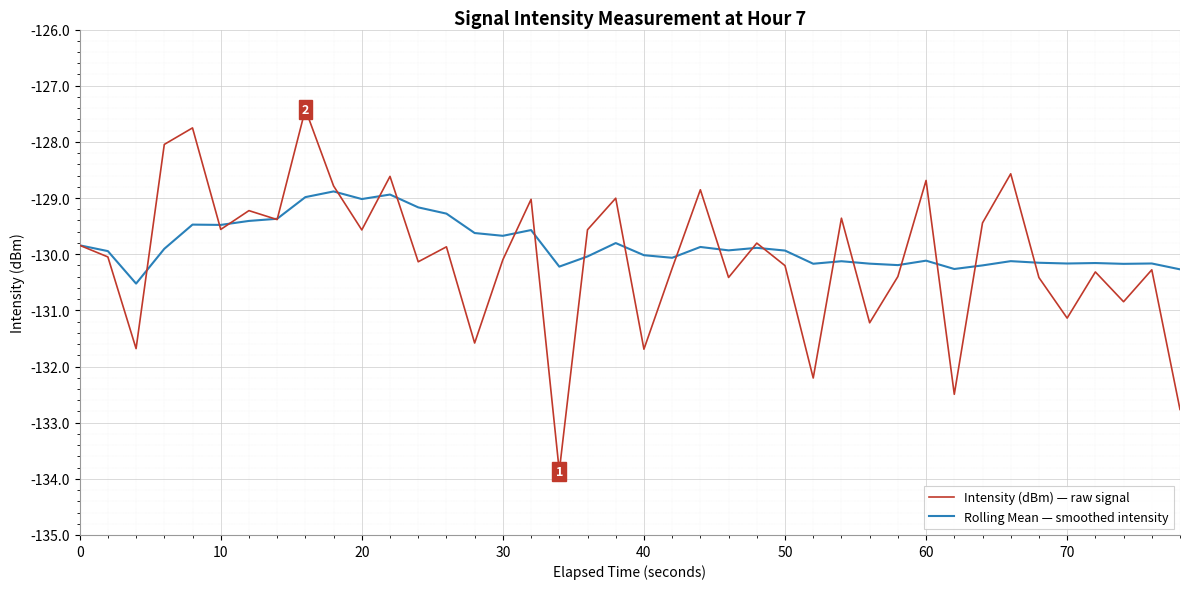

What is the maximum value for Intensity (dBm) — raw signal?

-127.4